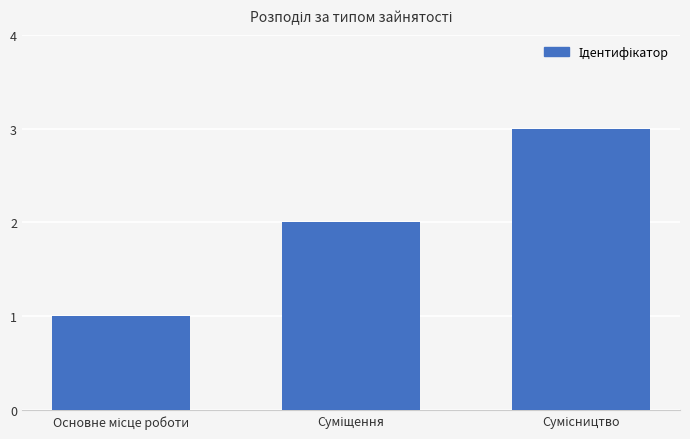

What is the sum of all values?

6